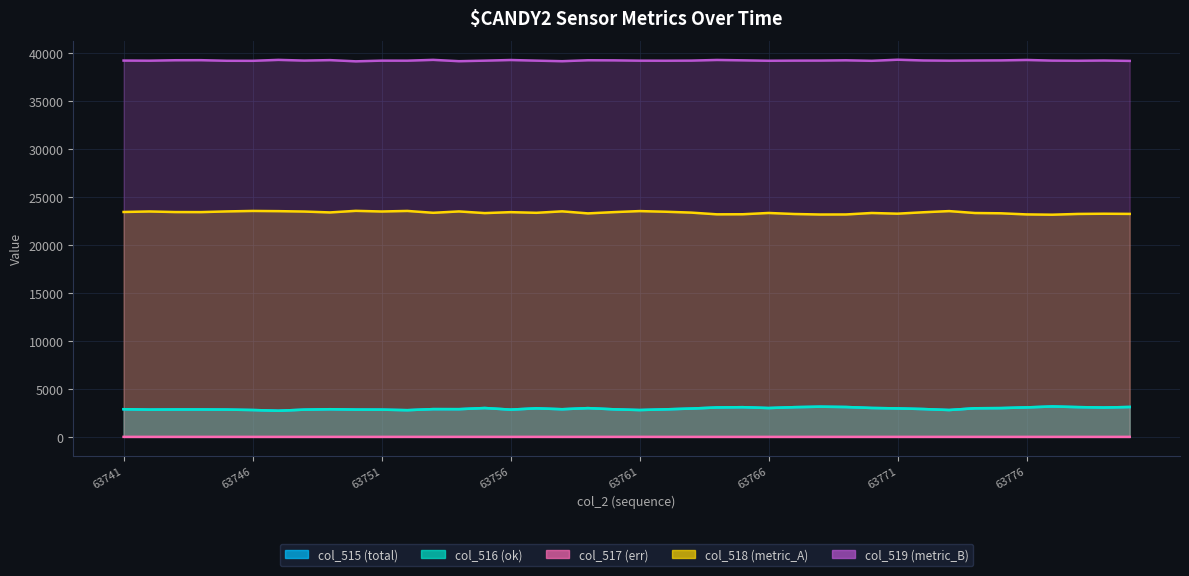

What is the value of the col_519 point at the 36th from the left?

39278